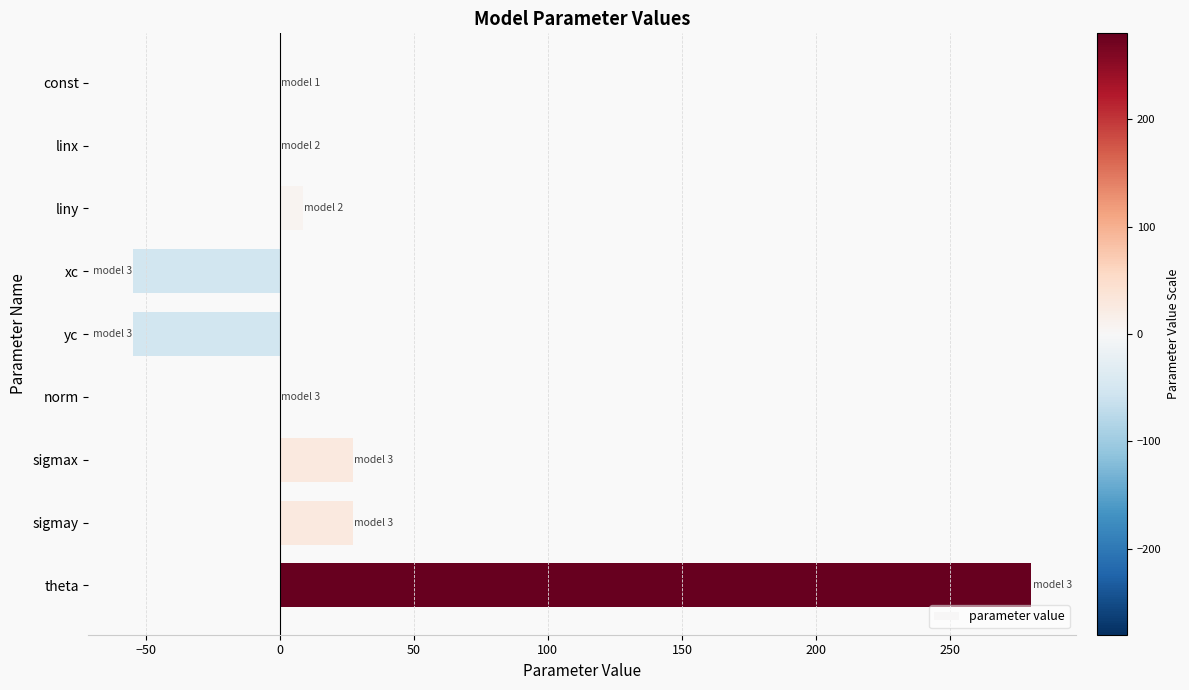

What is the sum of all values?

234.1